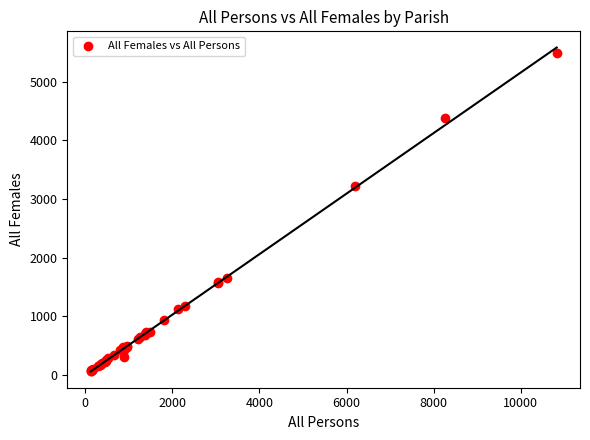

What Y value in the scatter plot is closest to 2773?

3220